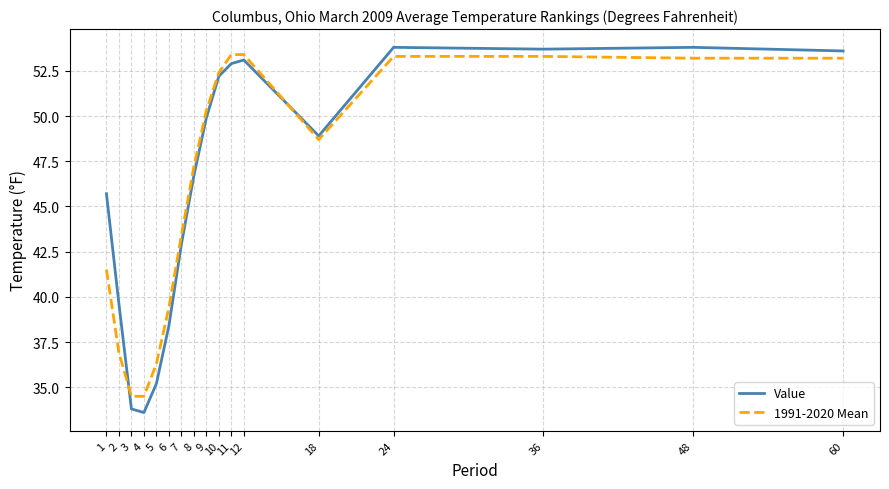

List the series in order of their peak value, highest first.

Value, 1991-2020 Mean